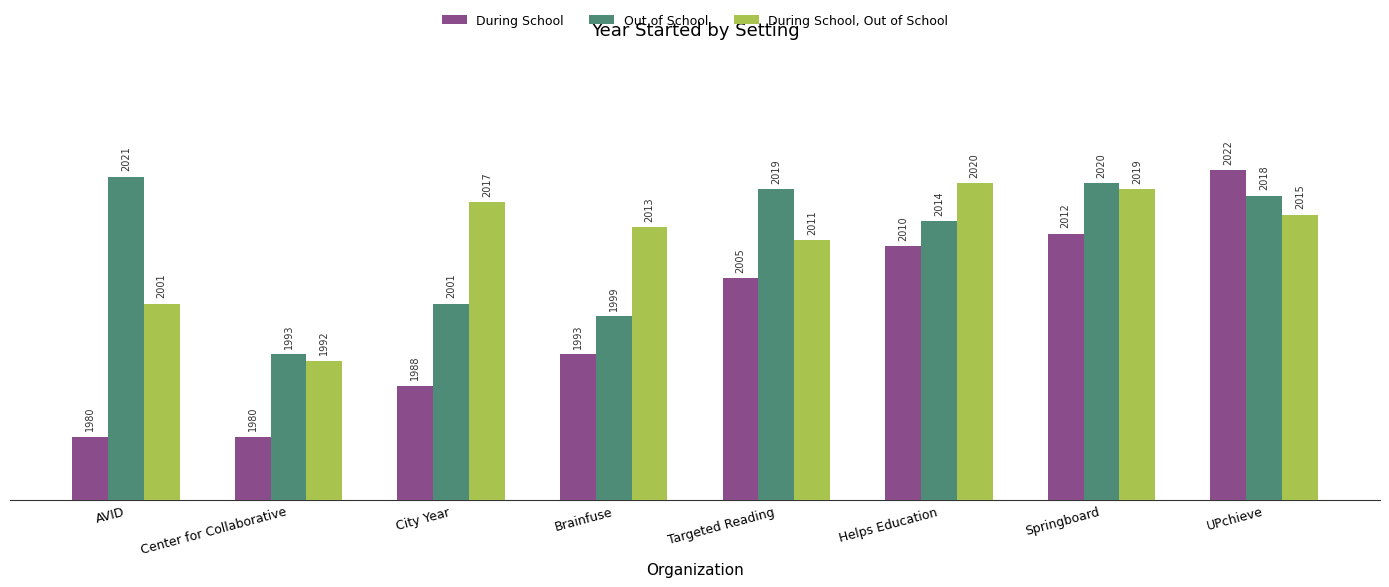

What are all the series names shown in the legend?

During School, Out of School, During School, Out of School